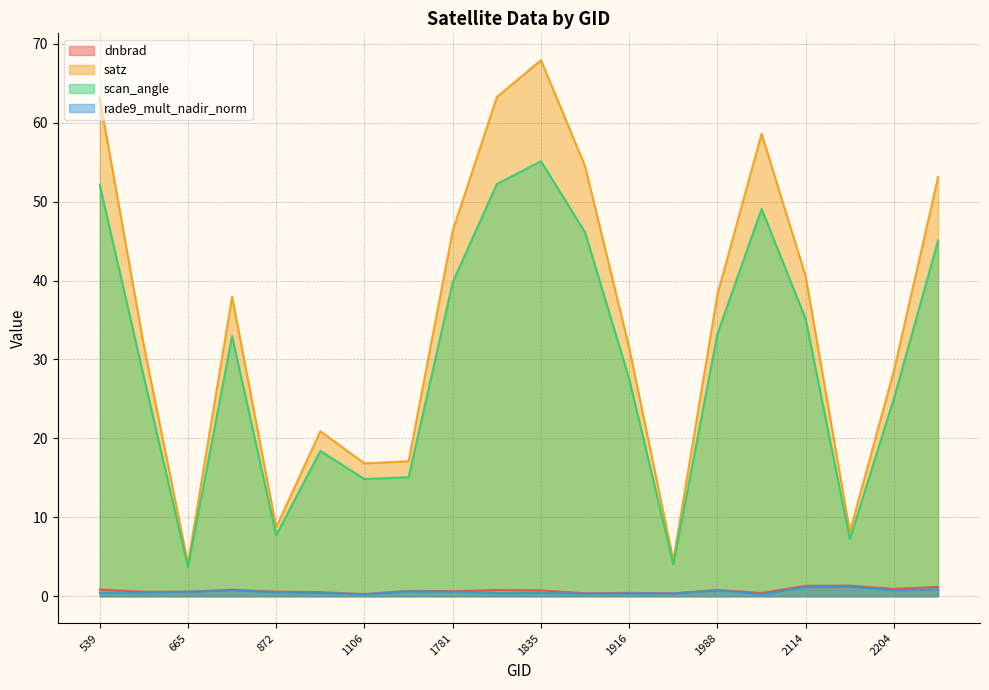

How many lines are shown in the chart?

4